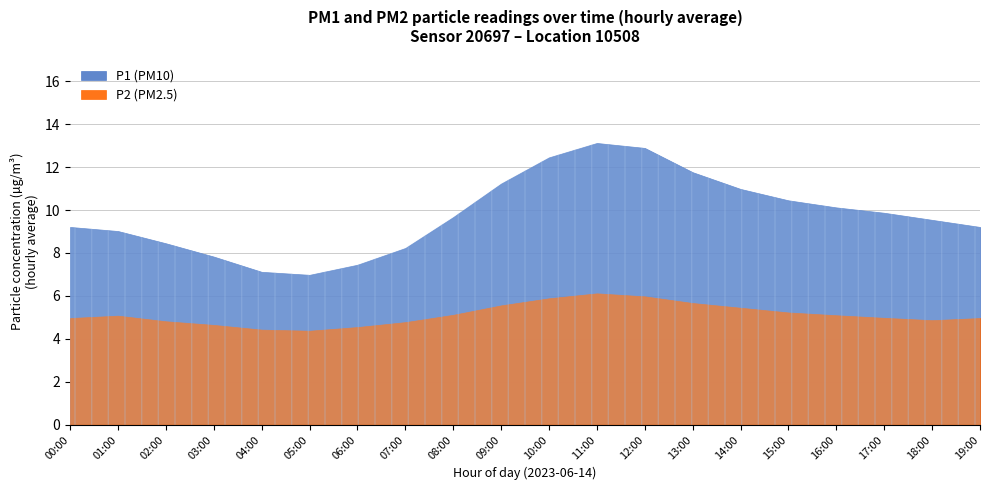

True or false: P1 and P2 intersect in this chart.

False